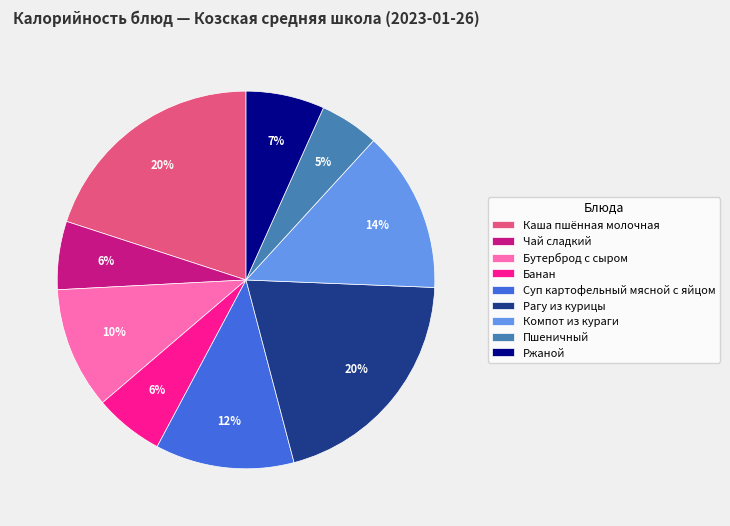

Is there any slice that represents more than half of the pie?

No